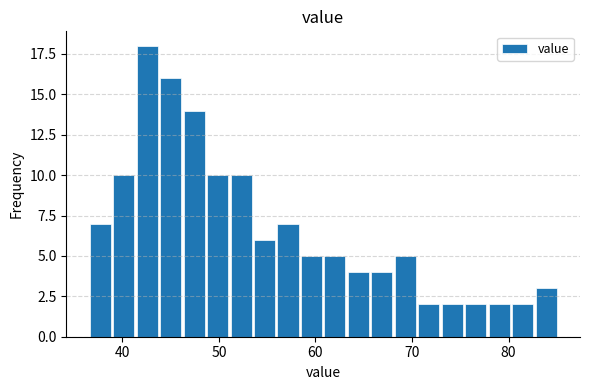

Around what value on the x-axis is the tallest bar? Give the approximate position of its centre, as read against the axis.

43